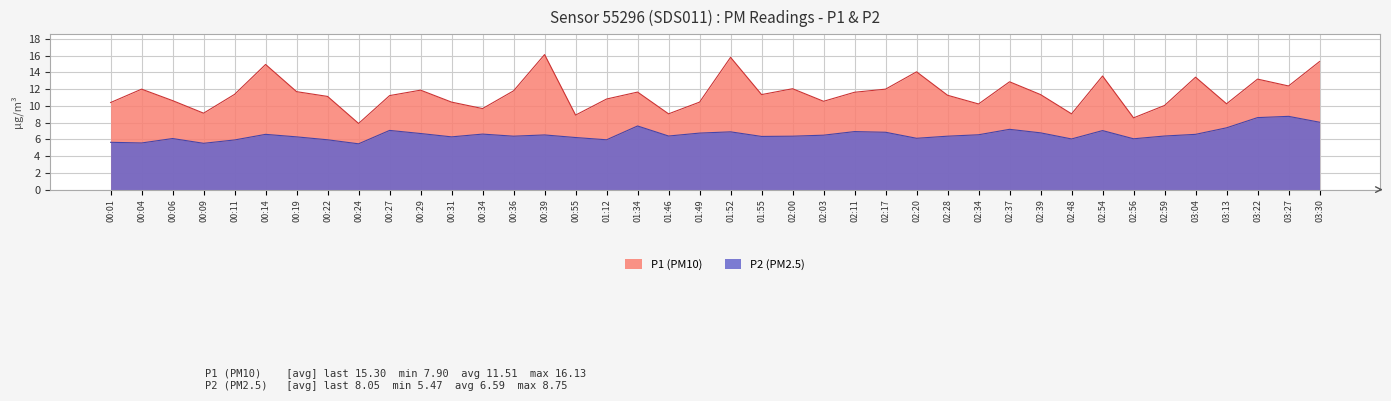

What is the value of the P1 point at the 35th from the left?

10.1